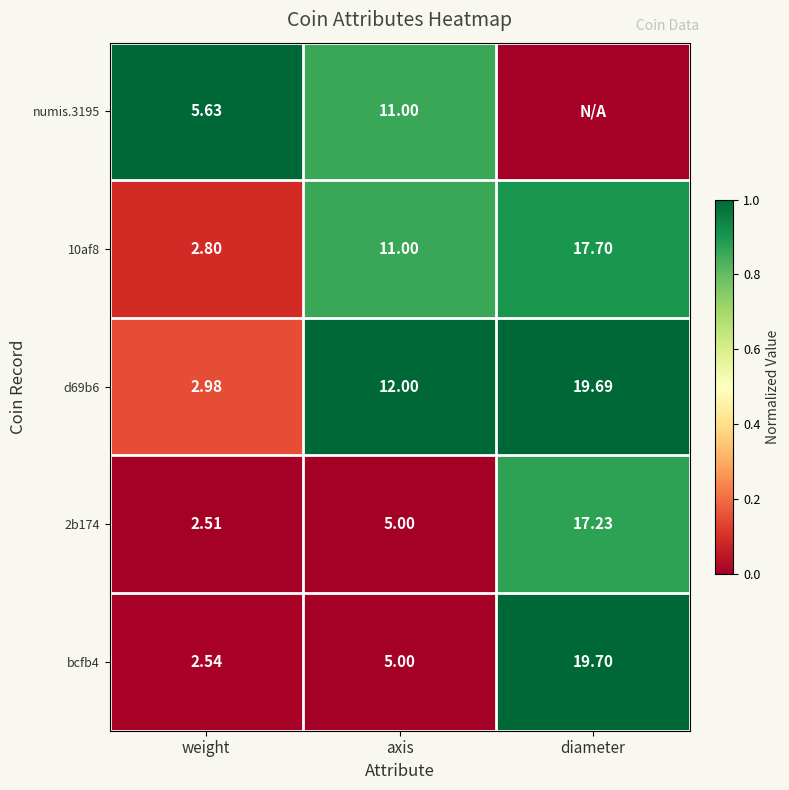

At which category is the sum across all series the highest?

diameter